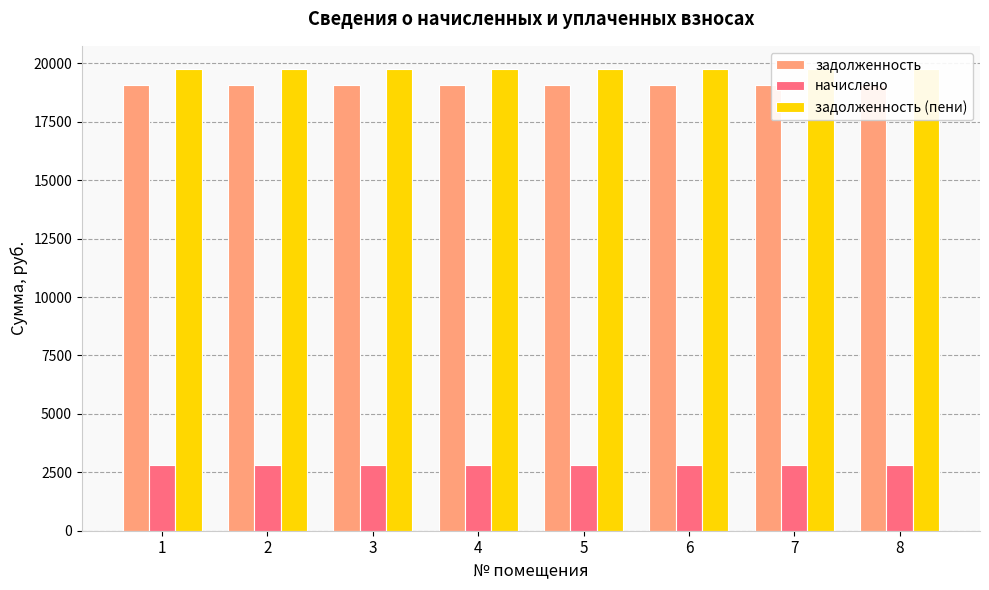

Reading left to right, transcribe all the data shown in this chart.

задолженность: 19057.7	19057.7	19057.7	19057.7	19057.7	19057.7	19057.7	19057.7
начислено: 2808.0	2808.0	2808.0	2808.0	2808.0	2808.0	2808.0	2808.0
задолженность (пени): 19759.7	19759.7	19759.7	19759.7	19759.7	19759.7	19759.7	19759.7